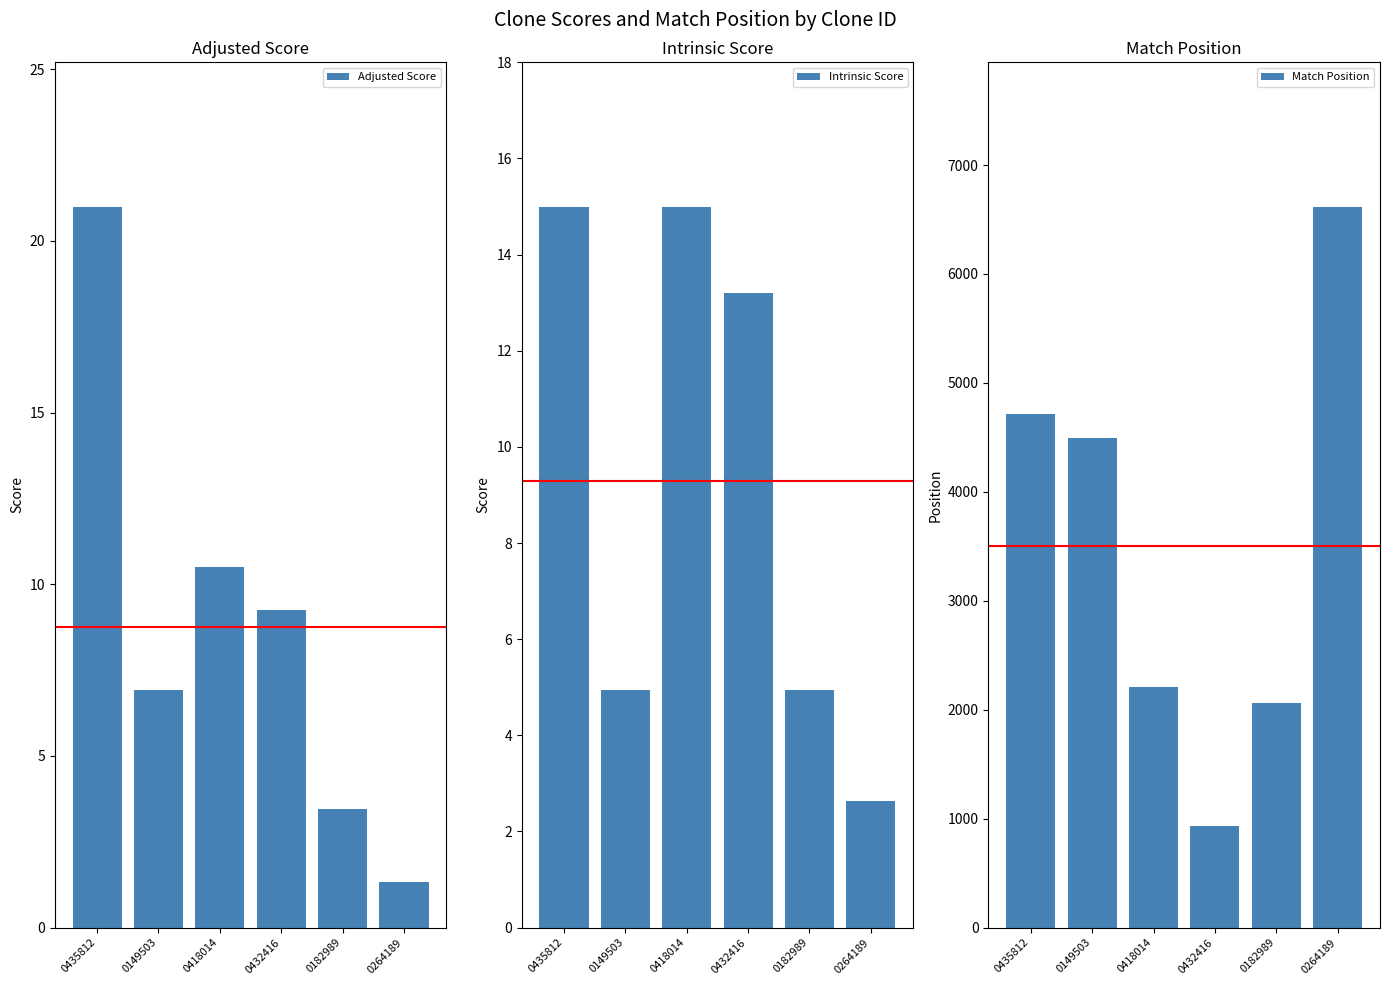

How many values in the Intrinsic Score series are below 13?

3